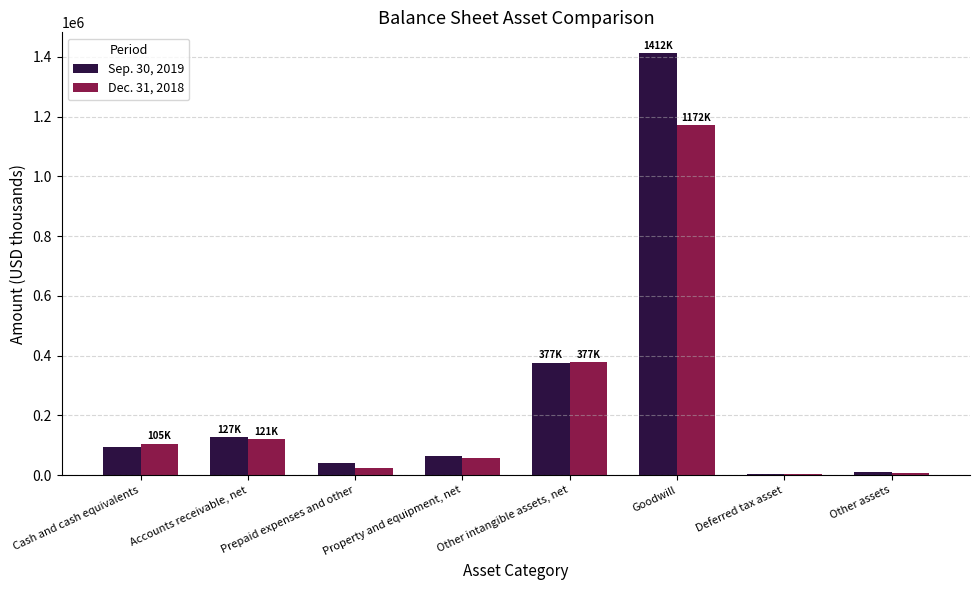

Count the number of categories in the chart.

8